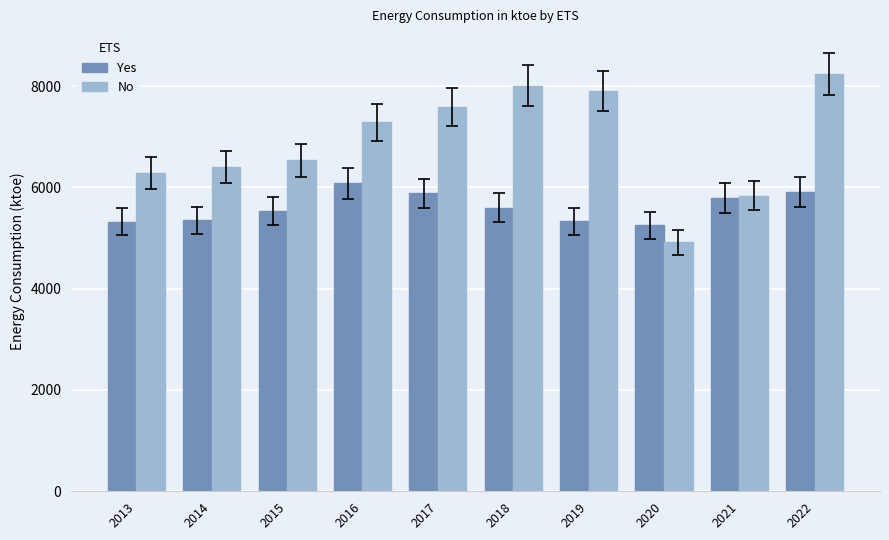

What is the difference between the highest and lowest values at 2015?

1010